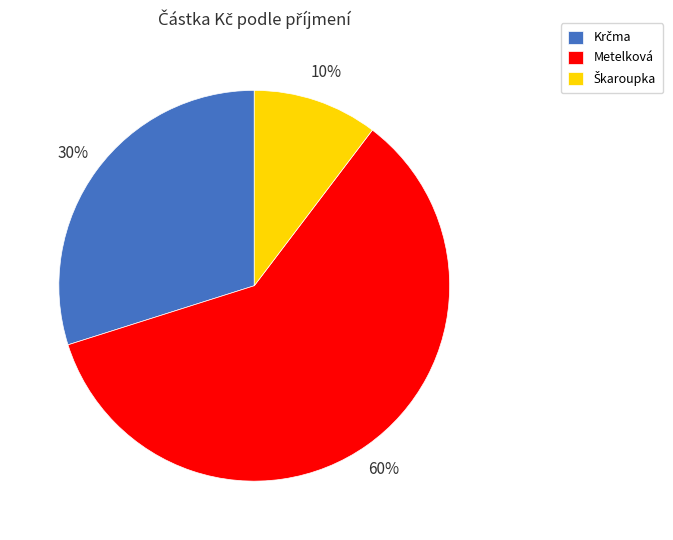

What is the largest slice in the pie chart?

Metelková